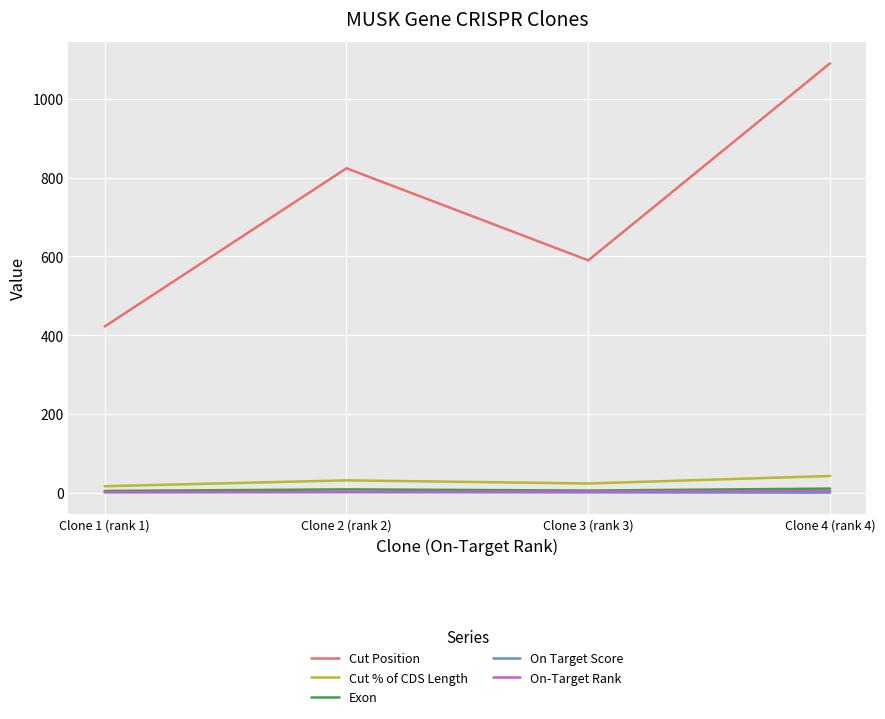

What is the difference between the maximum and minimum values in the Cut % of CDS Length series?

26.0